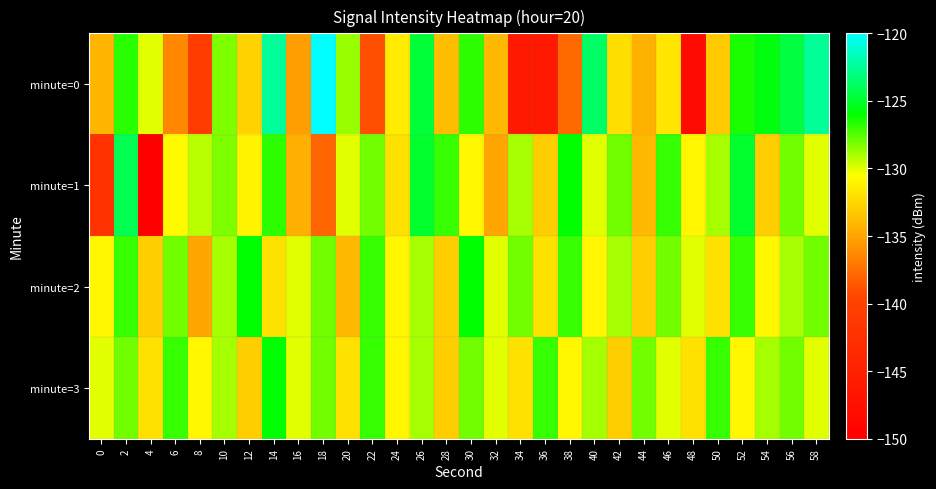

Which series has the largest range (max minus min)?

minute=0